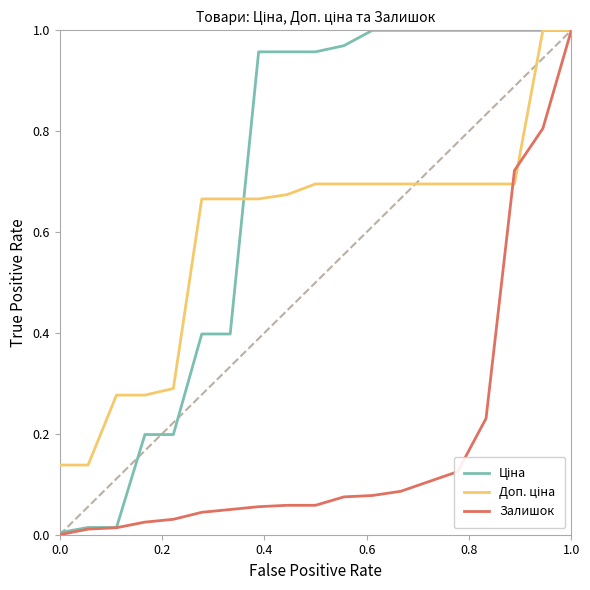

Does the chart have visible grid lines?

No